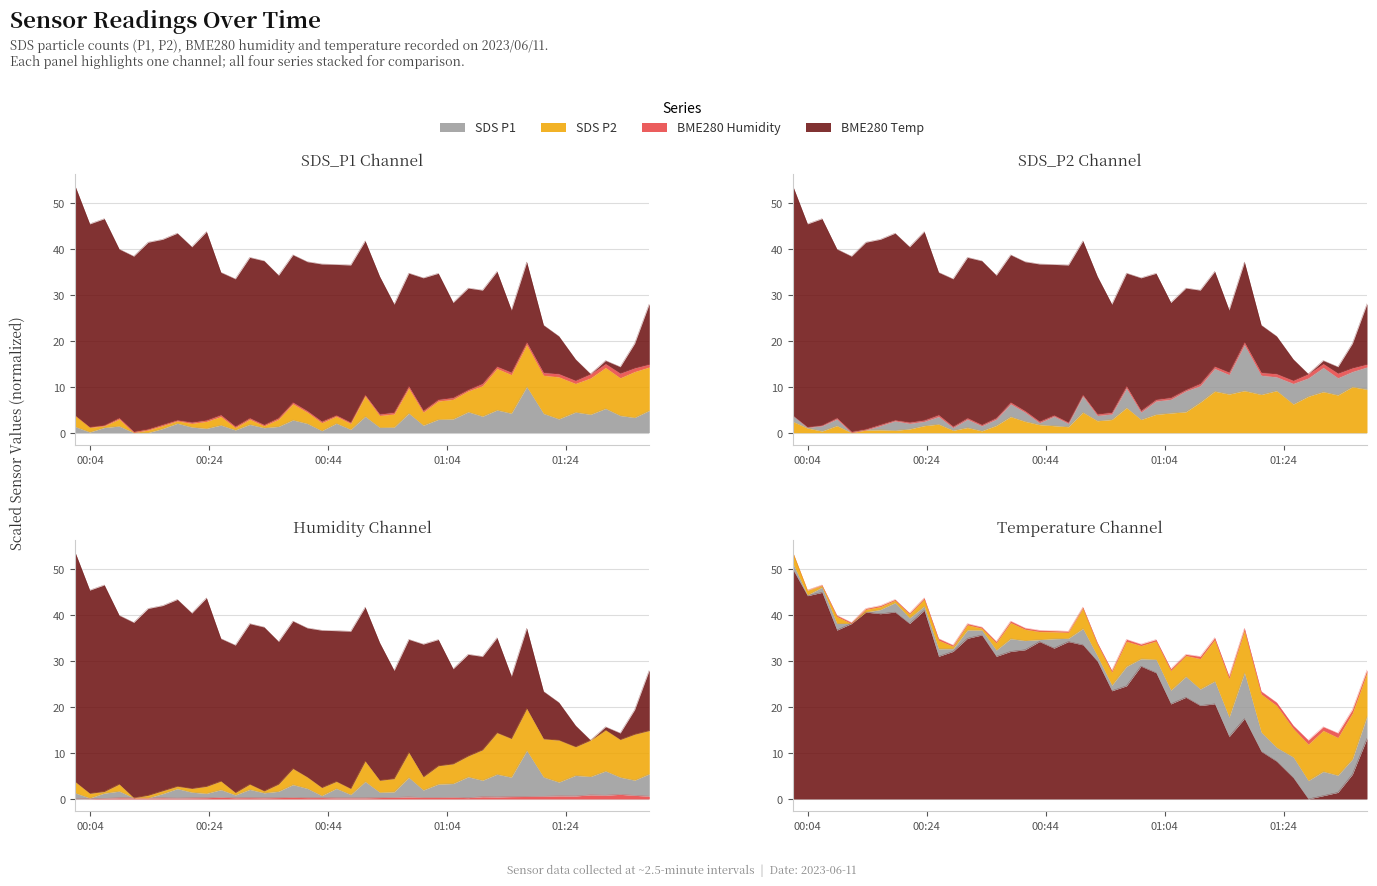

What is the difference between the highest and lowest values at 2023/06/11 01:09:59?

19.9